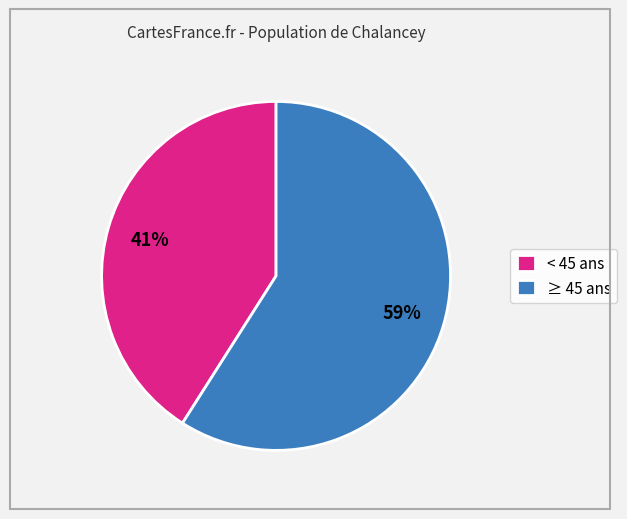

To the nearest percent, what is the difference between the largest and smallest slice percentages?

18%